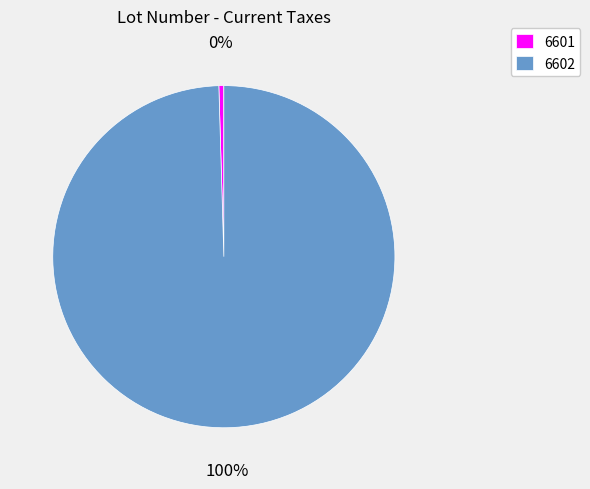

Combined, do 6602 and 6601 account for over 50%?

Yes